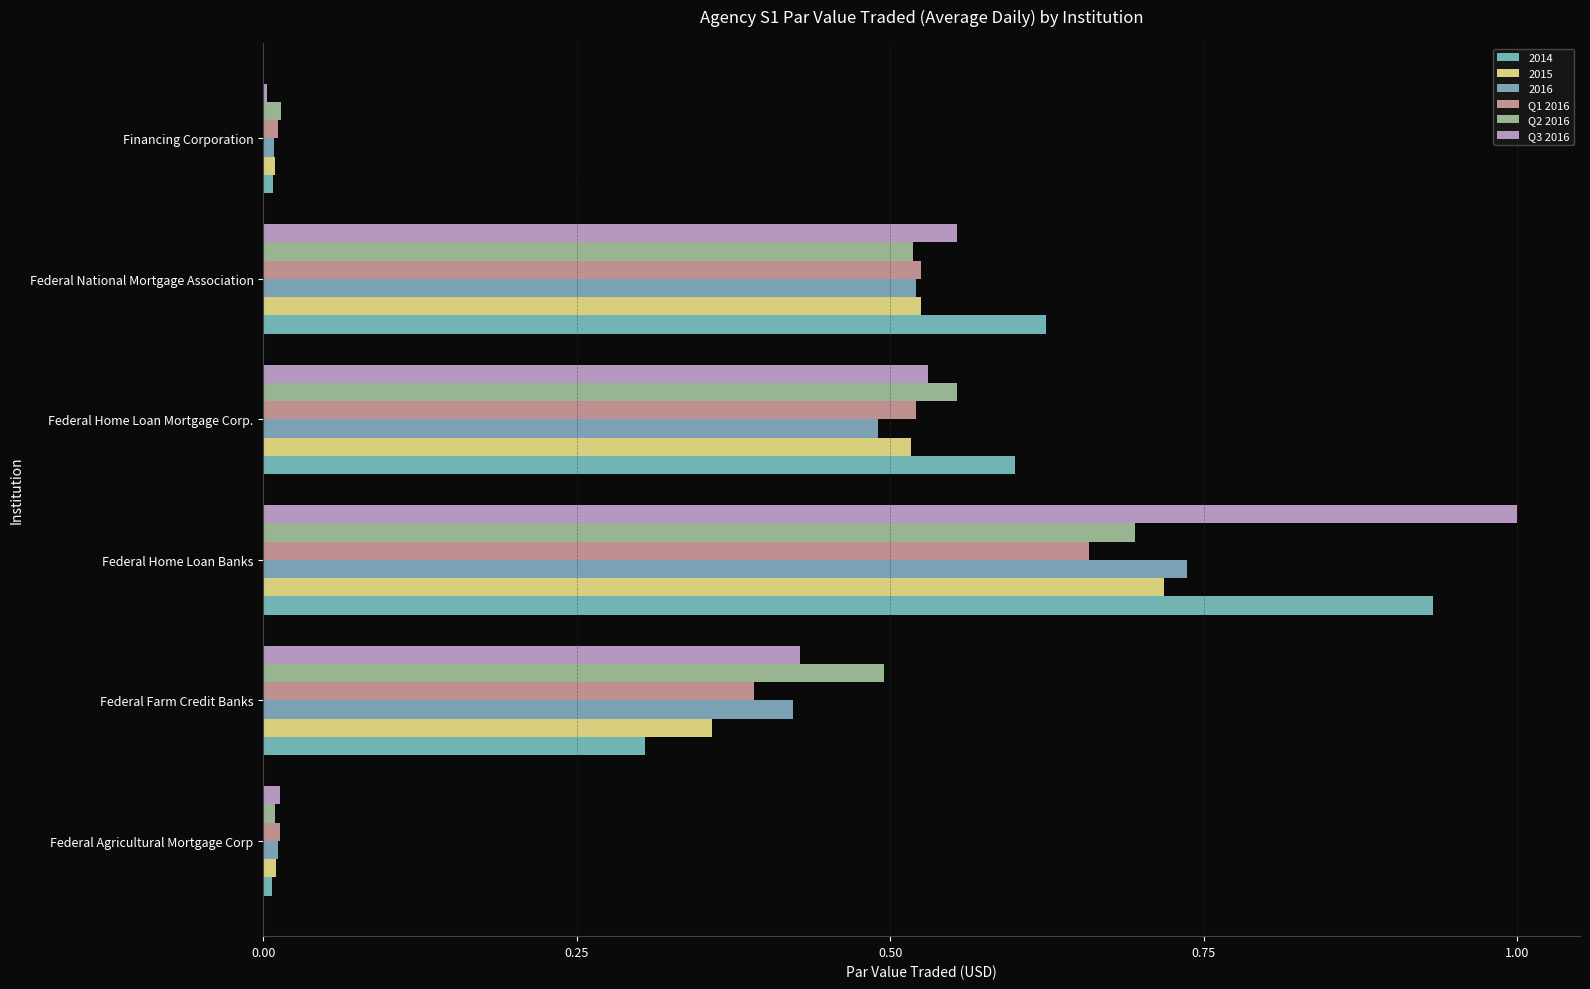

At which category is the sum across all series the highest?

Federal Home Loan Banks